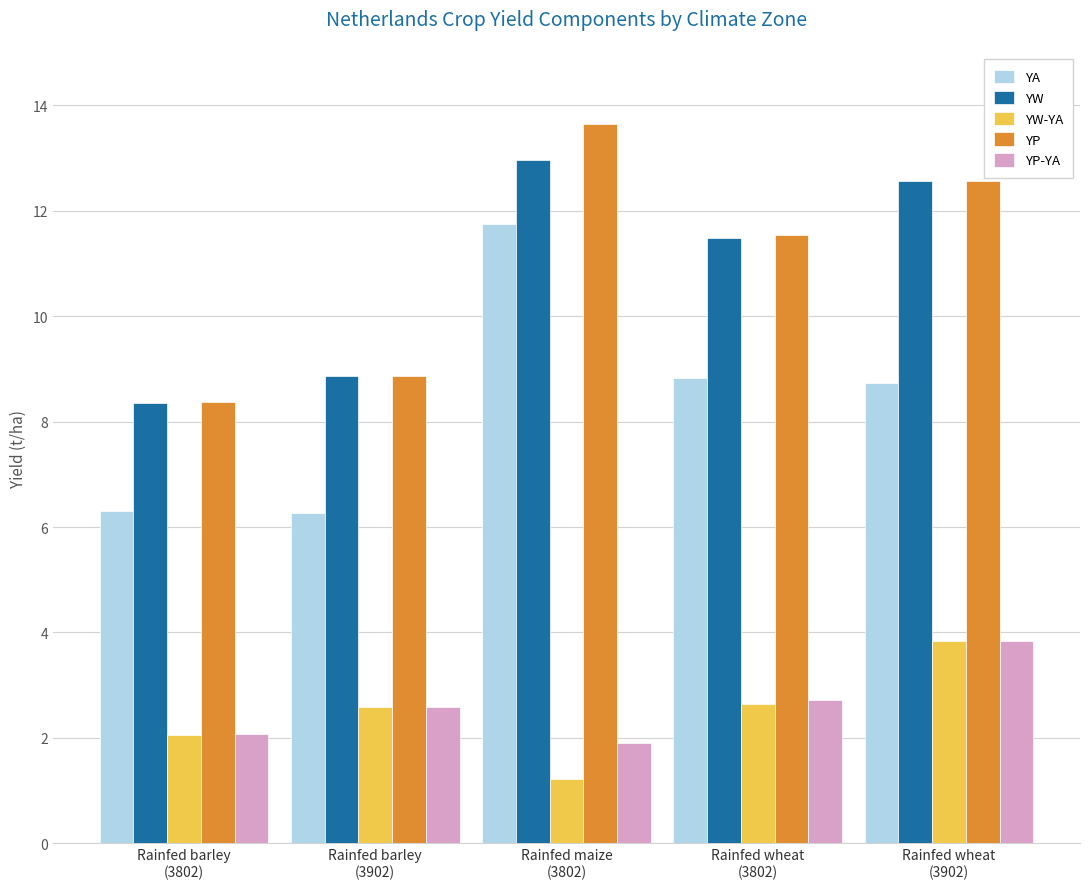

What is the sum of all YP-YA values?

13.1